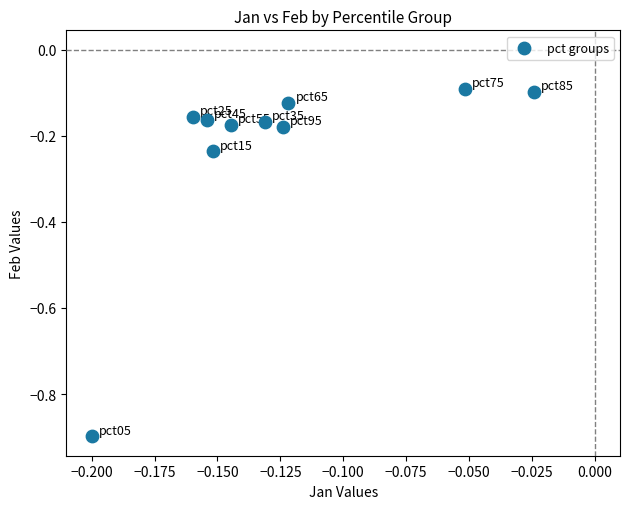

How many points are shown in the scatter plot?

10